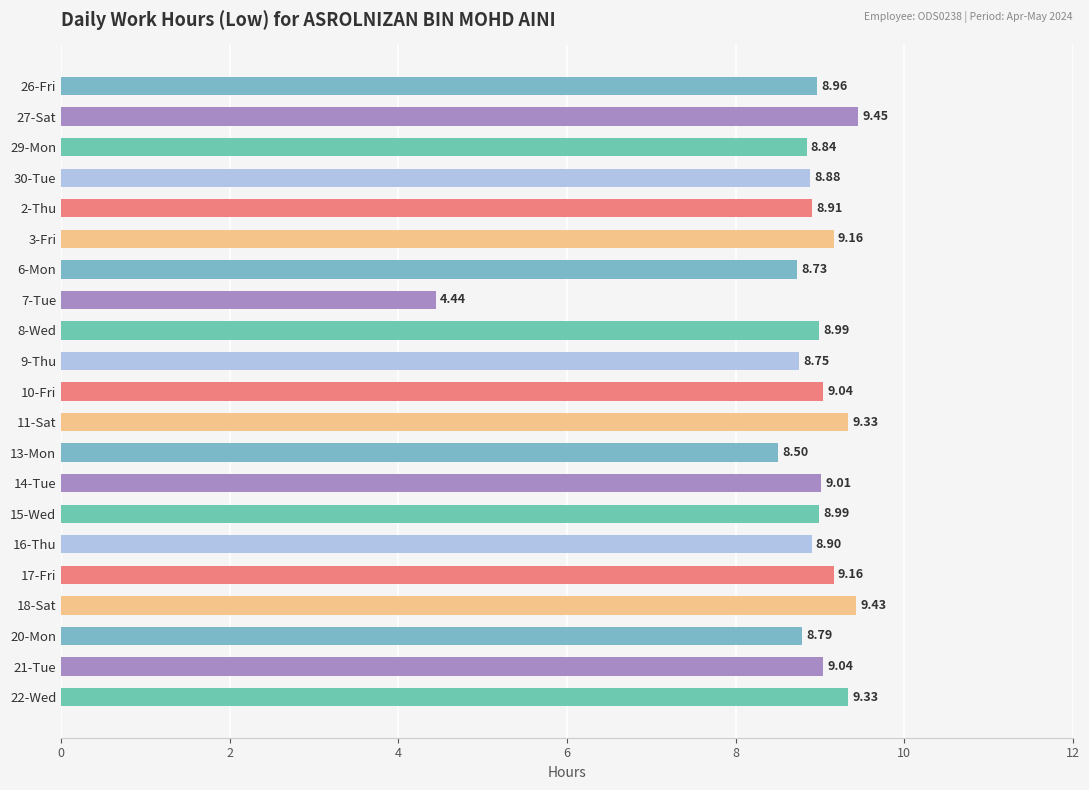

What is the difference between the maximum and minimum values?

5.0